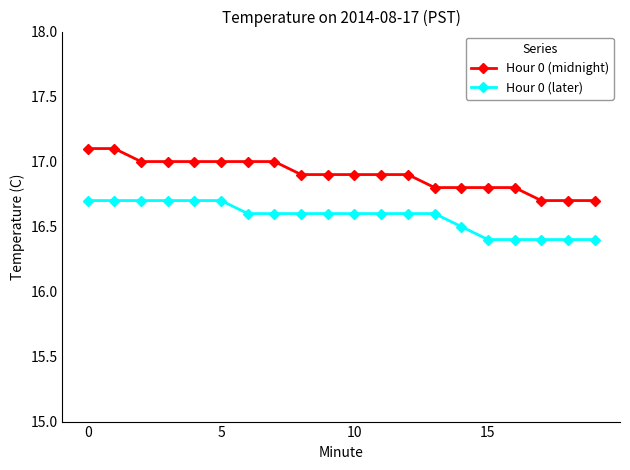

True or false: Hour 0 (later) and Hour 0 (midnight) intersect in this chart.

False